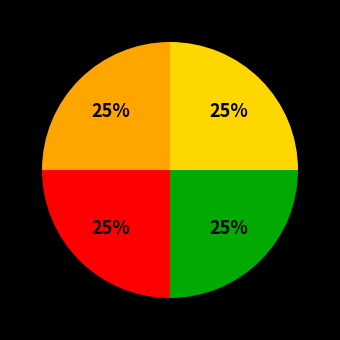

Is there any slice that represents more than half of the pie?

No